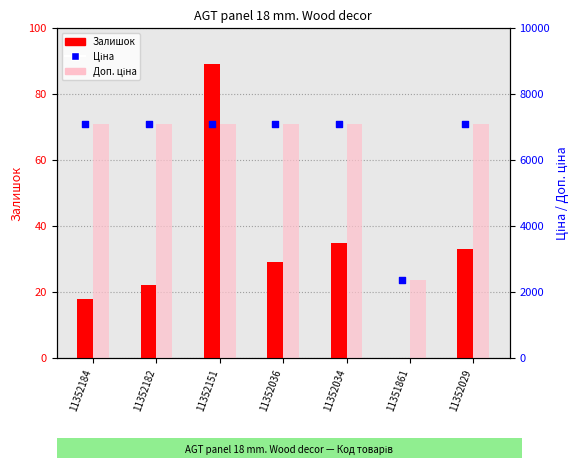

Which series contains the lowest Y value?

Залишок